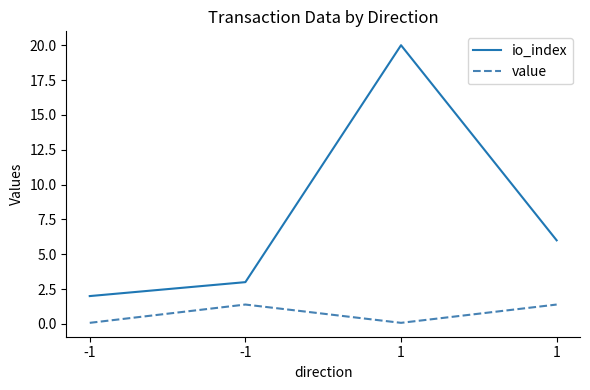

Reading left to right, extract all data points from this chart.

io_index: -1=2.0	-1=3.0	1=20.0	1=6.0
value: -1=0.1	-1=1.4	1=0.1	1=1.4